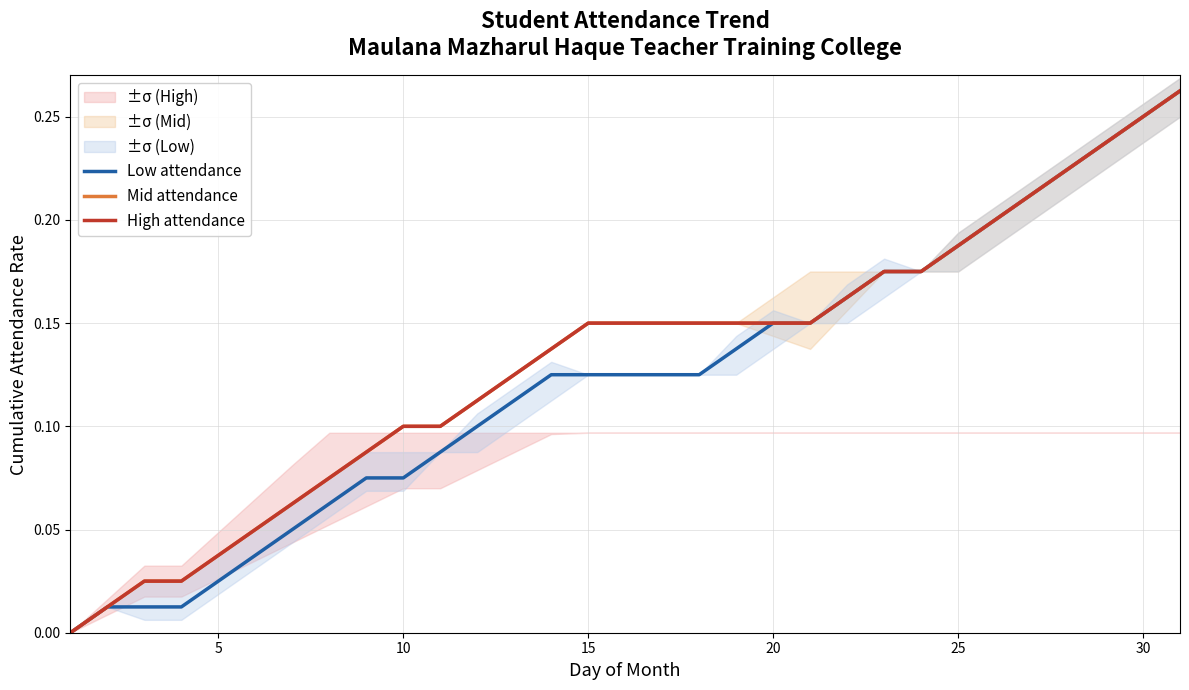

What is the sum of all Low attendance values?

3.8